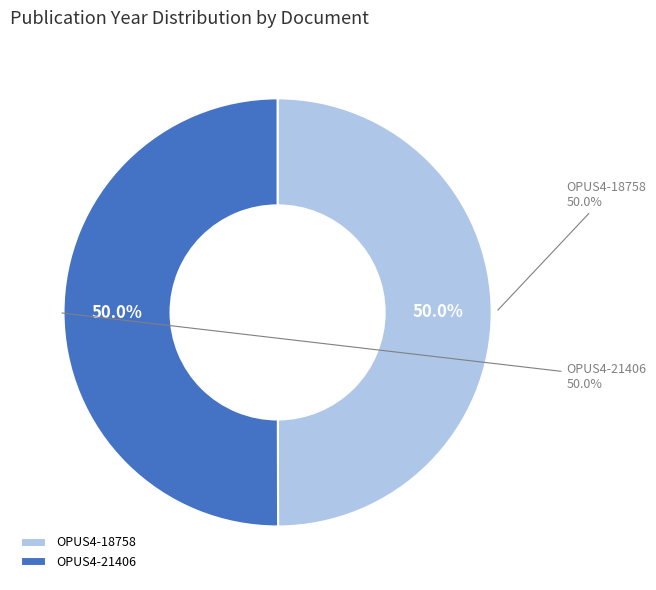

What percentage is the OPUS4-18758 slice, to the nearest percent?

50%